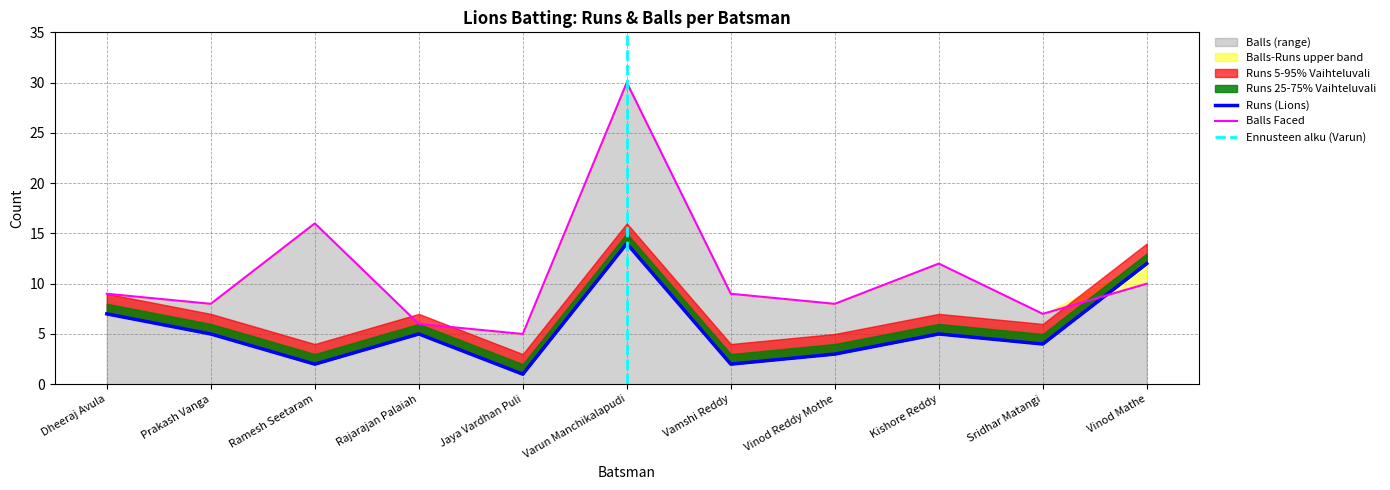

Which series ends up on top after the final intersection of Runs and Balls?

Runs